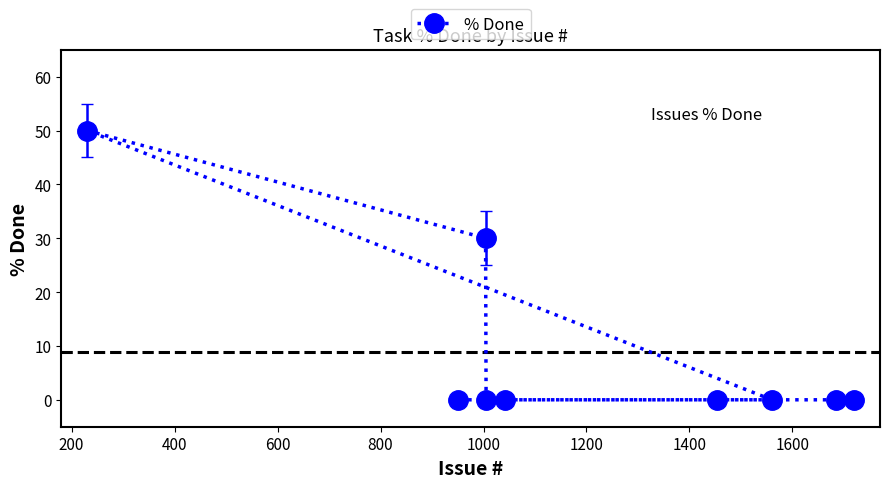

Is this an area chart (filled region under the line)?

No